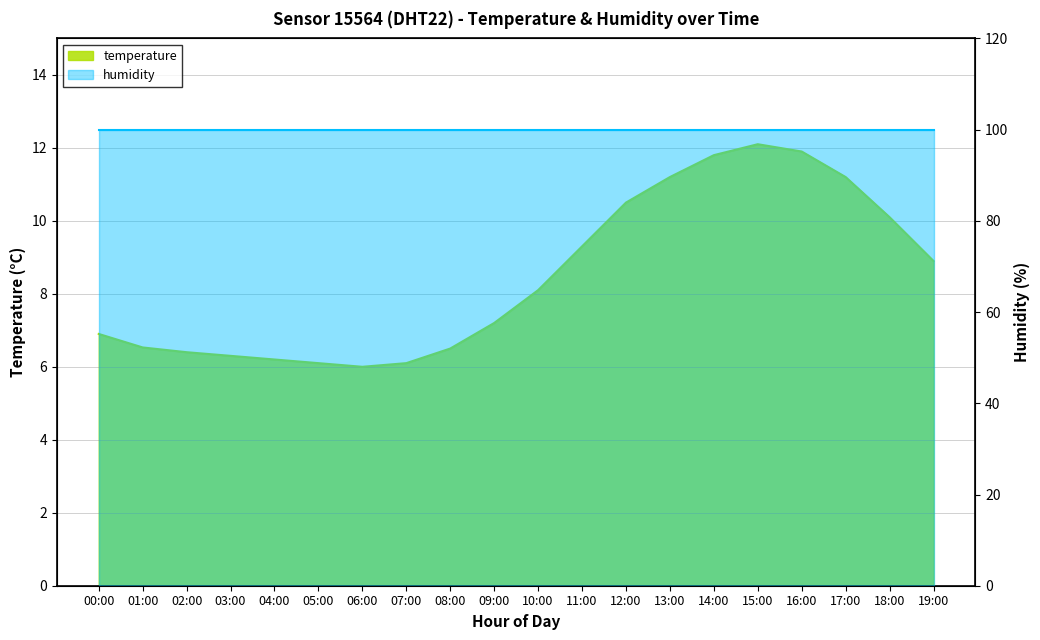

How many data points are less than 8?

10